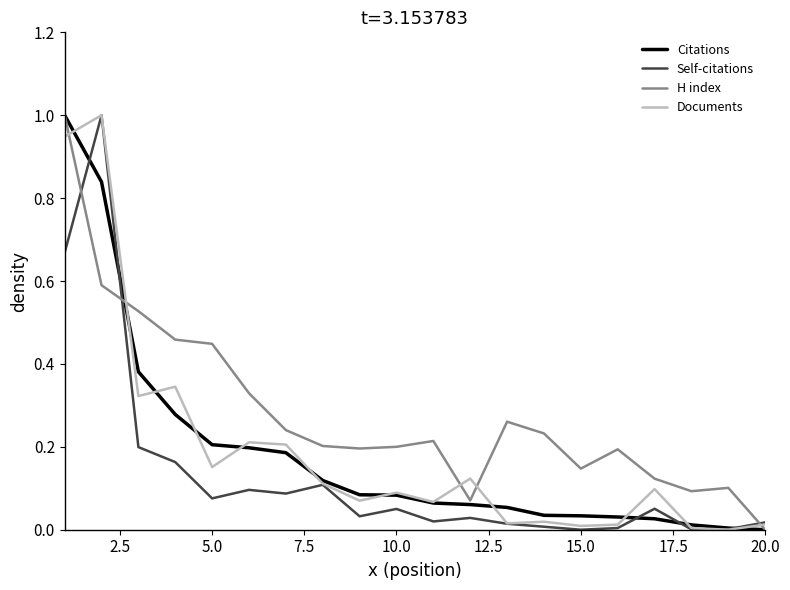

How many values in the H index series exceed 0?

19